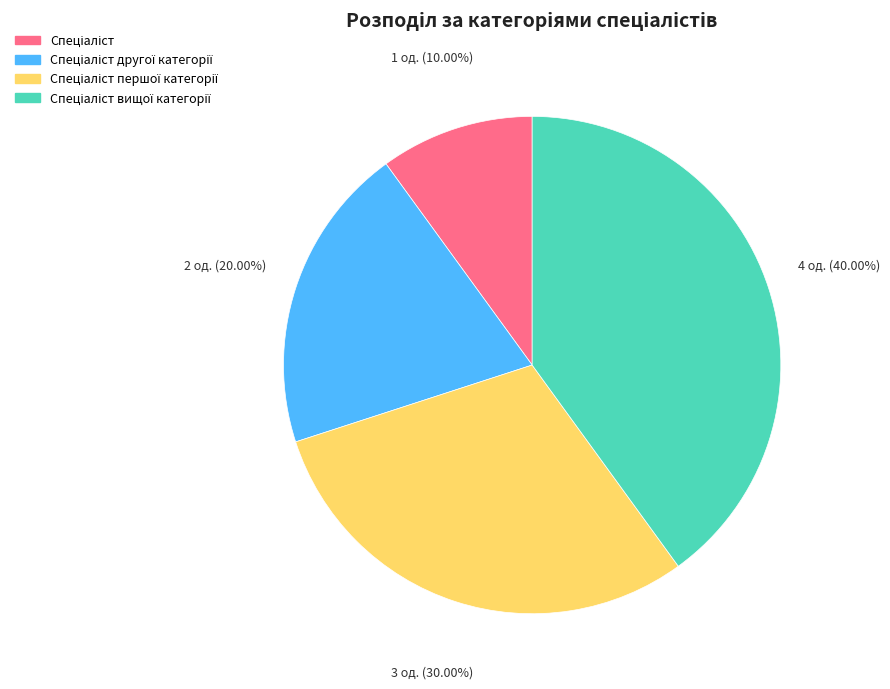

Does any single category account for the majority?

No